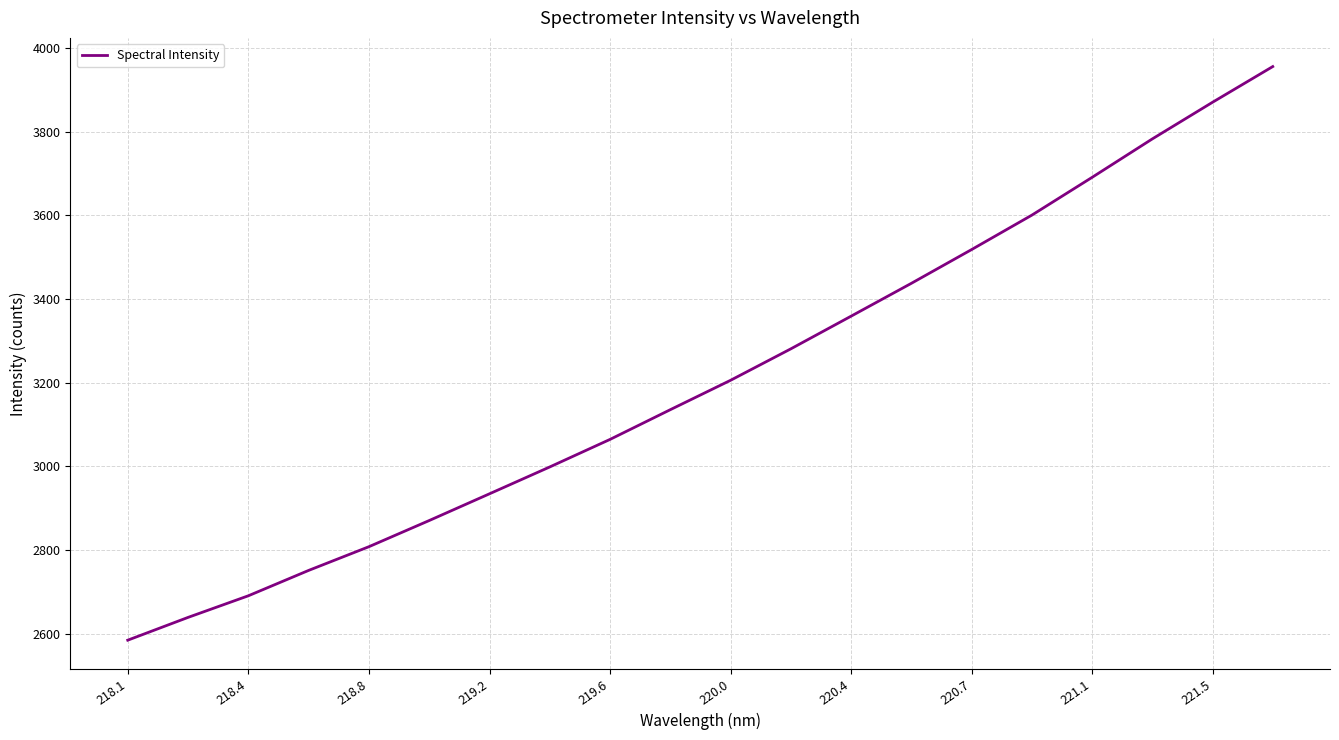

How many lines are shown in the chart?

1